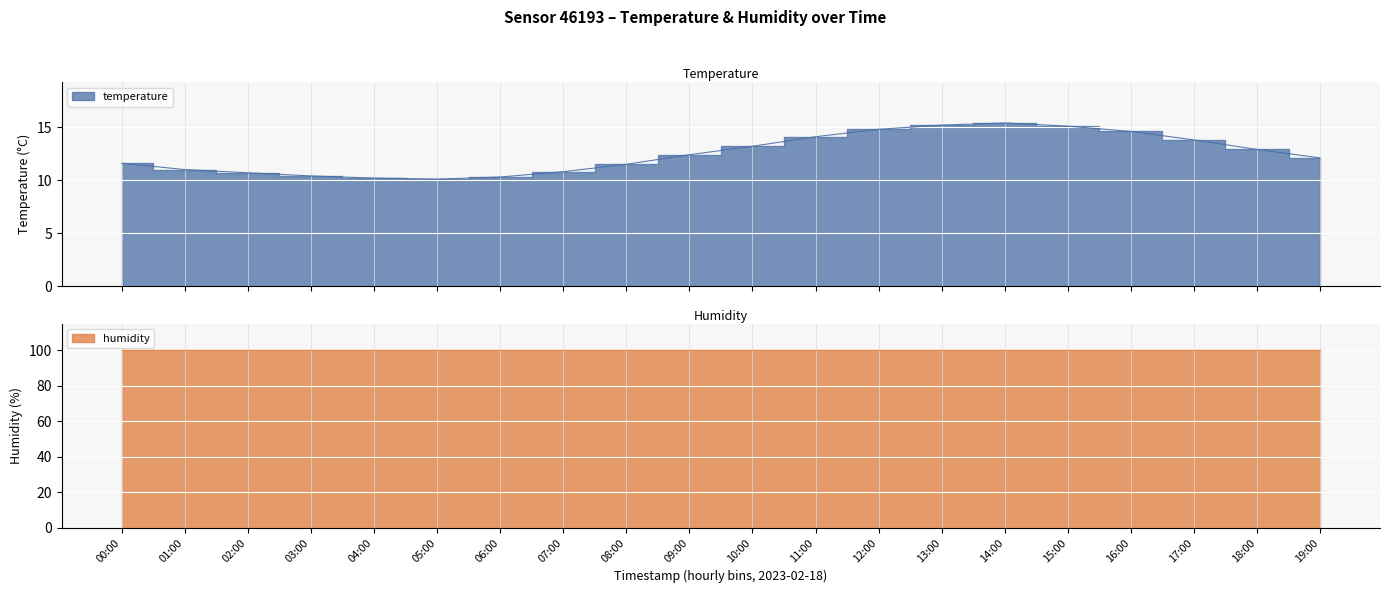

How many points are lower than both their immediate neighbors (excluding endpoints)?

1